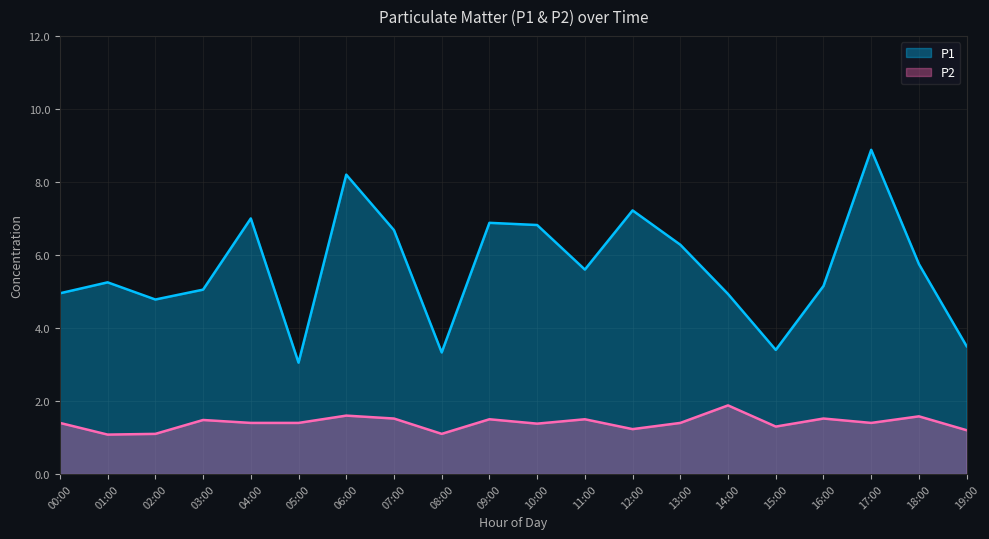

True or false: P1 has a value of 5.2 at 01:00.

True